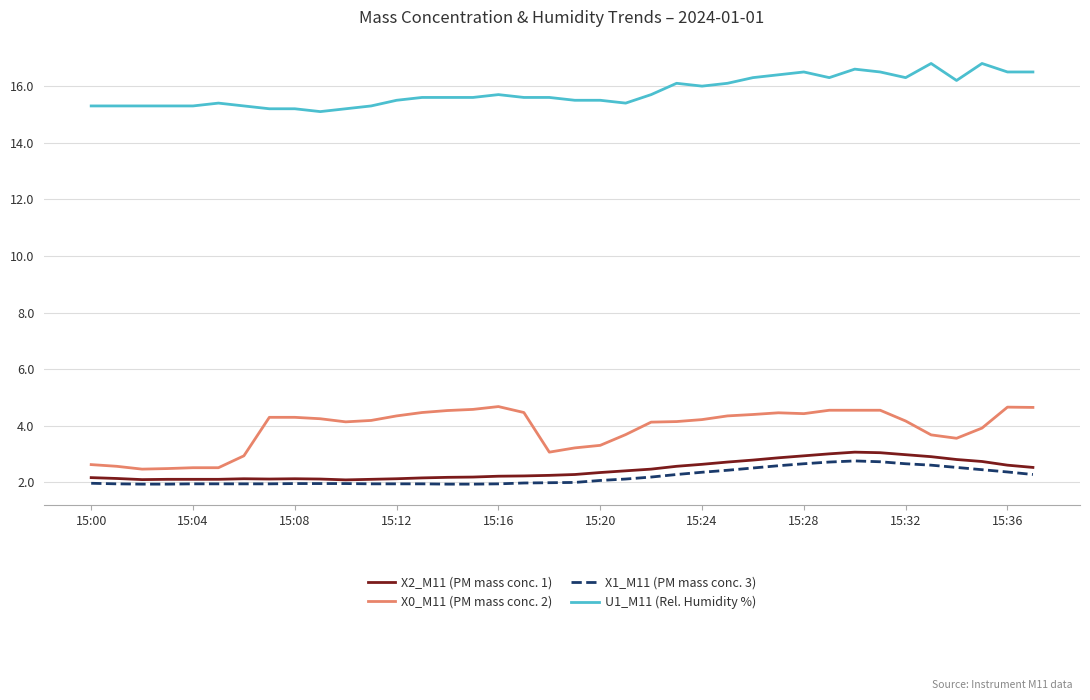

True or false: X2_M11 (PM mass conc. 1) and U1_M11 (Rel. Humidity %) cross at least once.

False